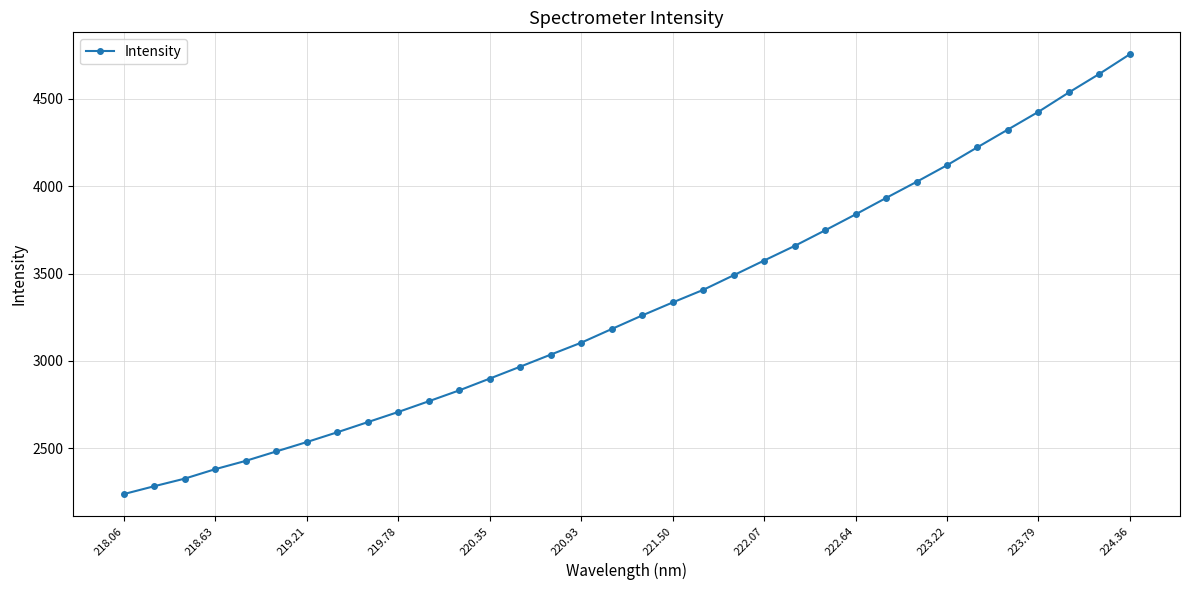

What is the value of the 21st point from the left?

3490.4